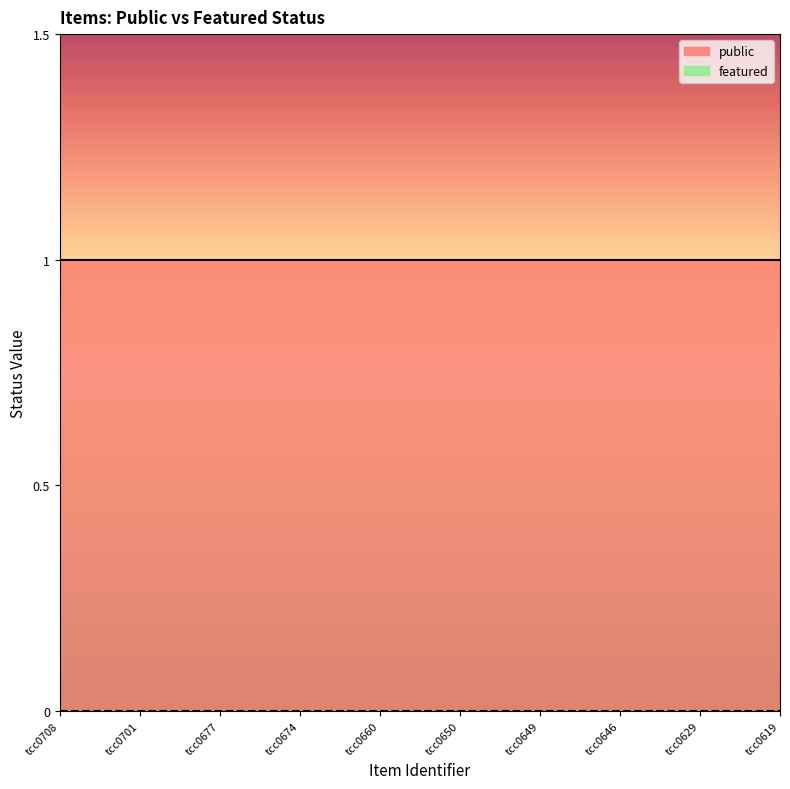

True or false: featured has more than 2 points higher than both neighbors.

False